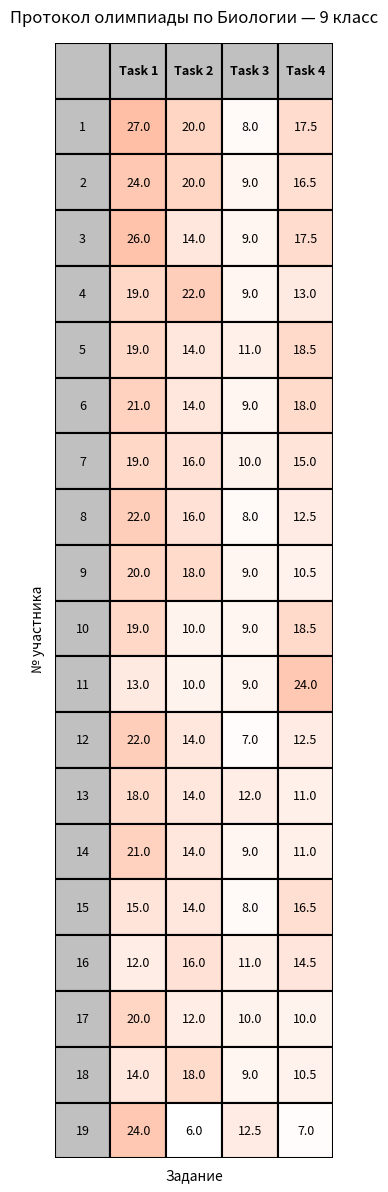

Reading left to right, transcribe all the data shown in this chart.

1: 0=27.0	1=20.0	2=8.0	3=17.5
2: 0=24.0	1=20.0	2=9.0	3=16.5
3: 0=26.0	1=14.0	2=9.0	3=17.5
4: 0=19.0	1=22.0	2=9.0	3=13.0
5: 0=19.0	1=14.0	2=11.0	3=18.5
6: 0=21.0	1=14.0	2=9.0	3=18.0
7: 0=19.0	1=16.0	2=10.0	3=15.0
8: 0=22.0	1=16.0	2=8.0	3=12.5
9: 0=20.0	1=18.0	2=9.0	3=10.5
10: 0=19.0	1=10.0	2=9.0	3=18.5
11: 0=13.0	1=10.0	2=9.0	3=24.0
12: 0=22.0	1=14.0	2=7.0	3=12.5
13: 0=18.0	1=14.0	2=12.0	3=11.0
14: 0=21.0	1=14.0	2=9.0	3=11.0
15: 0=15.0	1=14.0	2=8.0	3=16.5
16: 0=12.0	1=16.0	2=11.0	3=14.5
17: 0=20.0	1=12.0	2=10.0	3=10.0
18: 0=14.0	1=18.0	2=9.0	3=10.5
19: 0=24.0	1=6.0	2=12.5	3=7.0